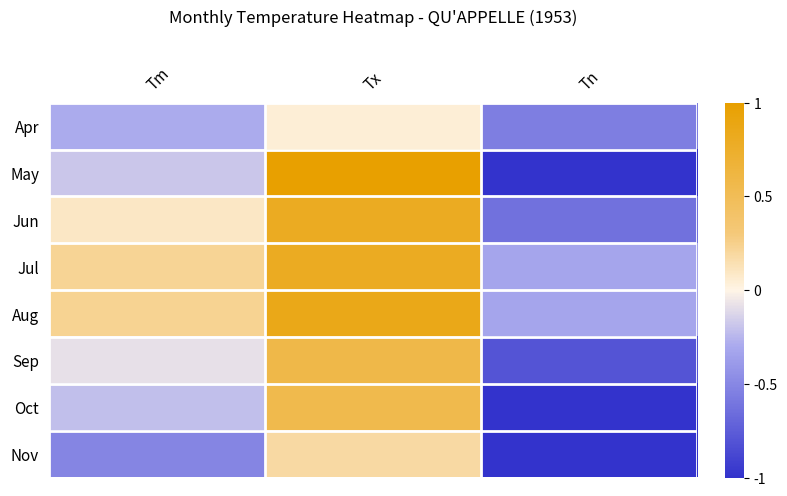

Count the number of data series in this chart.

8